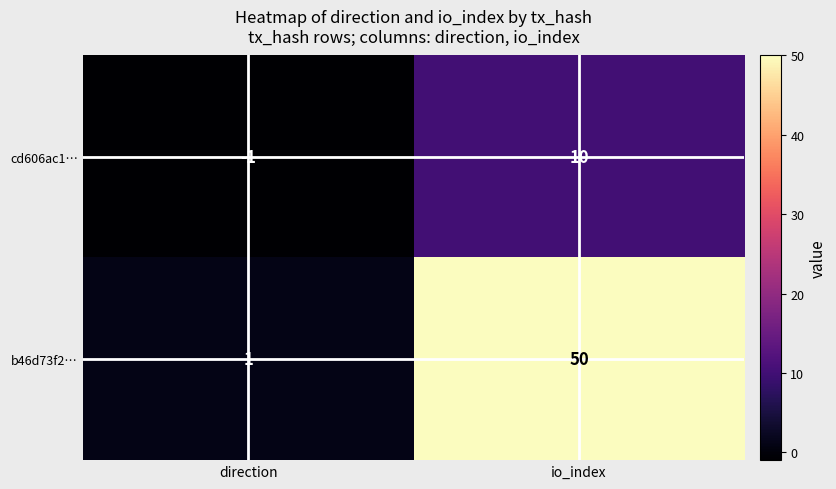

How many negative values does the cd606ac1… series have?

1